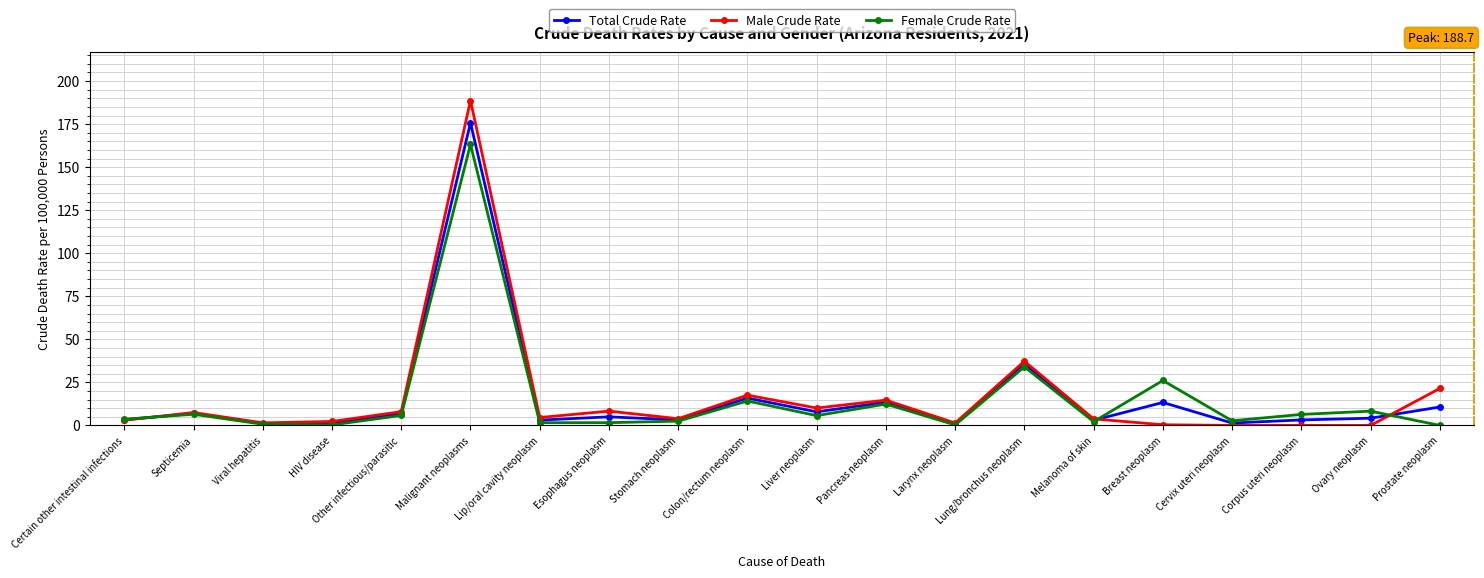

True or false: Female Crude Rate has a value of 163.2 at Malignant neoplasms.

True